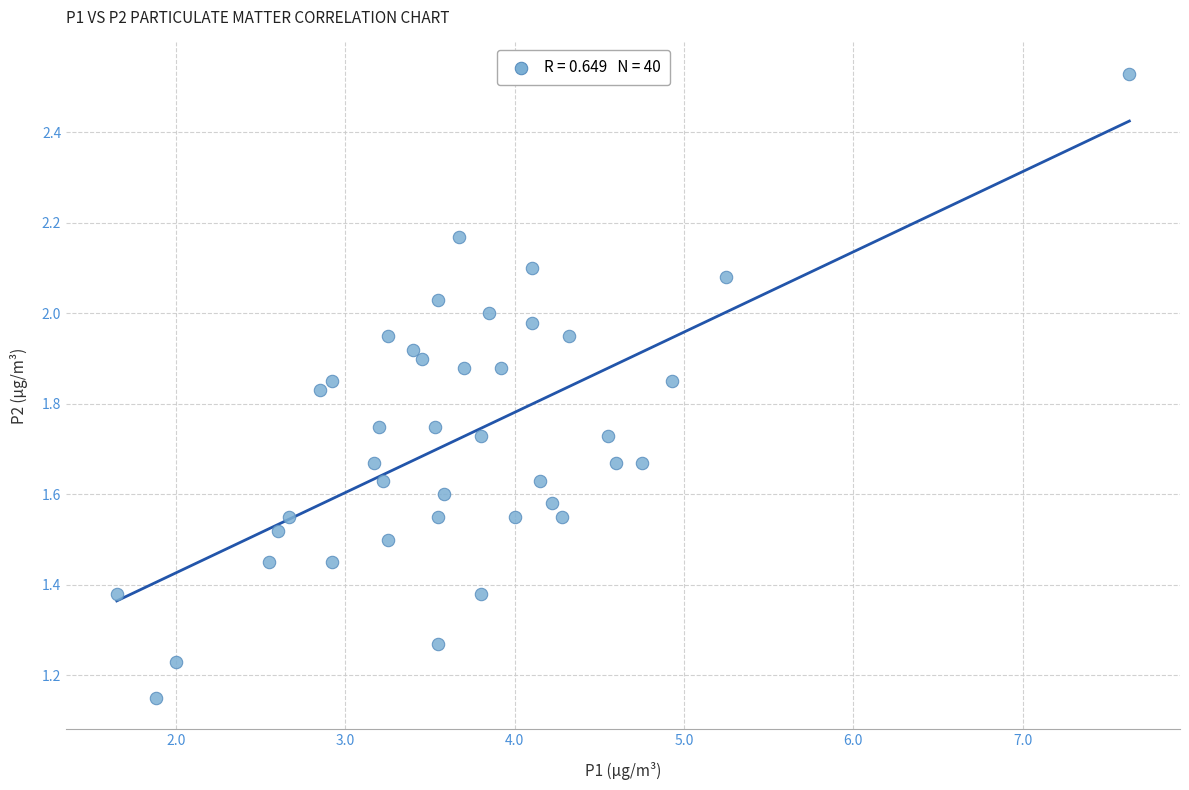

What is the range of X values (max minus min)?

6.0